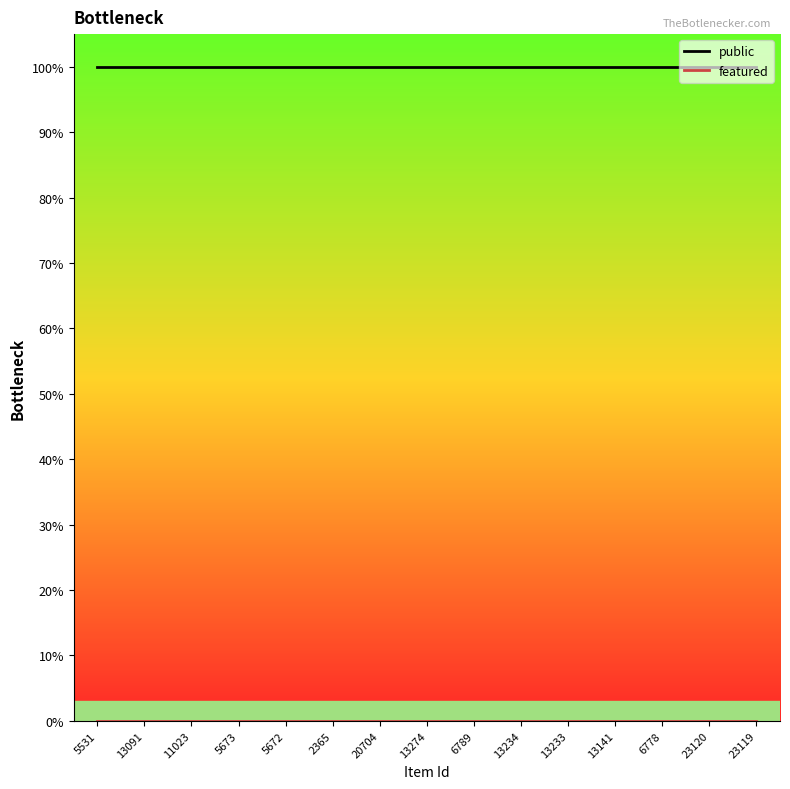

Does the chart display data point markers on the line(s)?

No